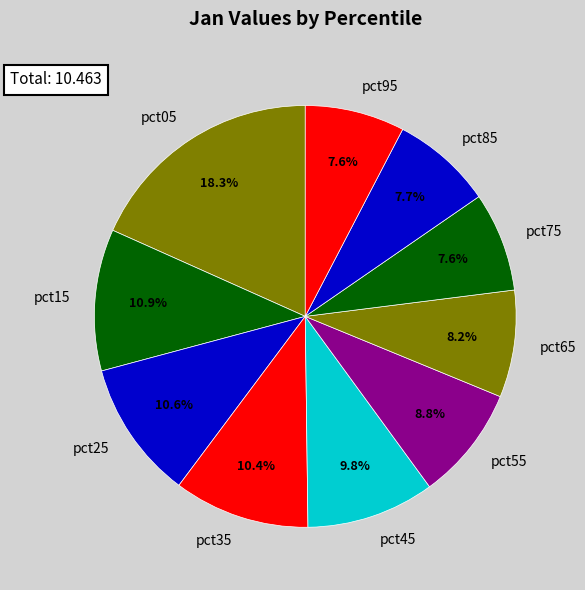

What is the ratio of the value at pct15 to the value at pct25?

1.0